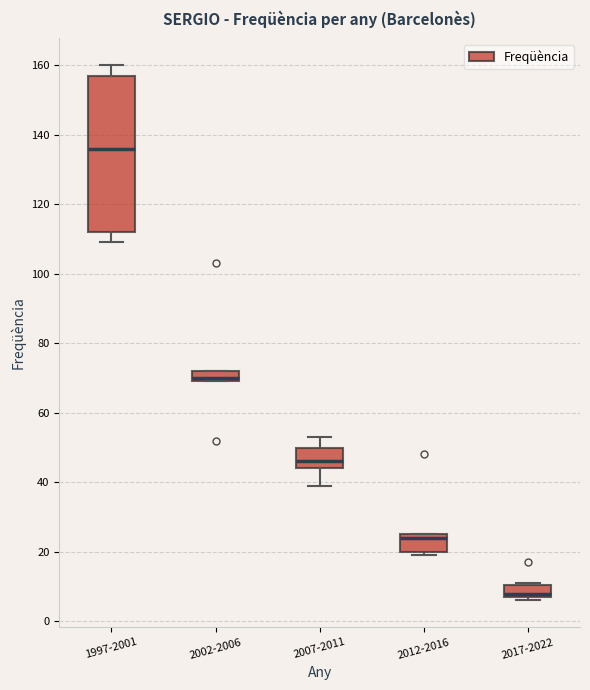

Reading left to right, transcribe this box plot: for each box, give where its median line is, the range the box spans, and where its two whiskers end, as read against the y-axis. The values are not printed on the chart, so give them approximately, as read against the axis.

1997-2001: median 136, box 112 to 158, whiskers 110 to 160
2002-2006: median 70 (just above the box's lower edge), box 70 to 72, whiskers 70 to 72
2007-2011: median 46, box 44 to 50, whiskers 40 to 54
2012-2016: median 24, box 20 to 26, whiskers 20 (just below the box's lower edge) to 26
2017-2022: median 8 (just above the box's lower edge), box 8 to 10, whiskers 6 to 12